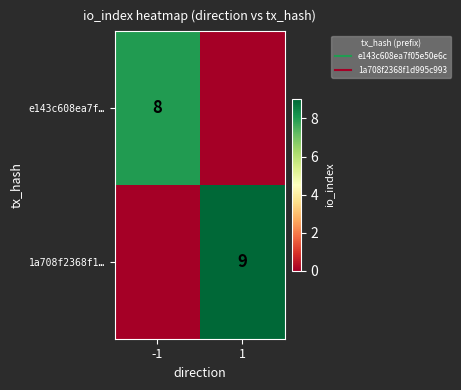

Which label corresponds to the largest value in the chart?

1